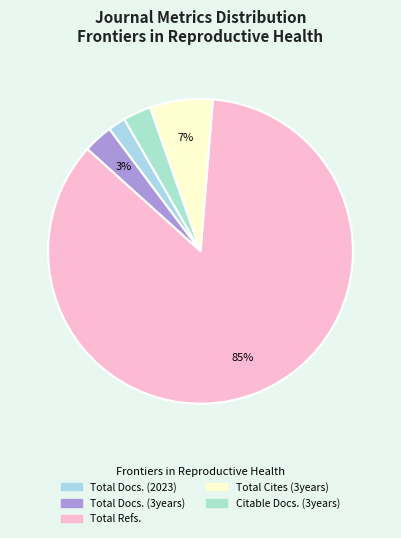

True or false: Total Docs. (2023) accounts for 2% of the total.

True